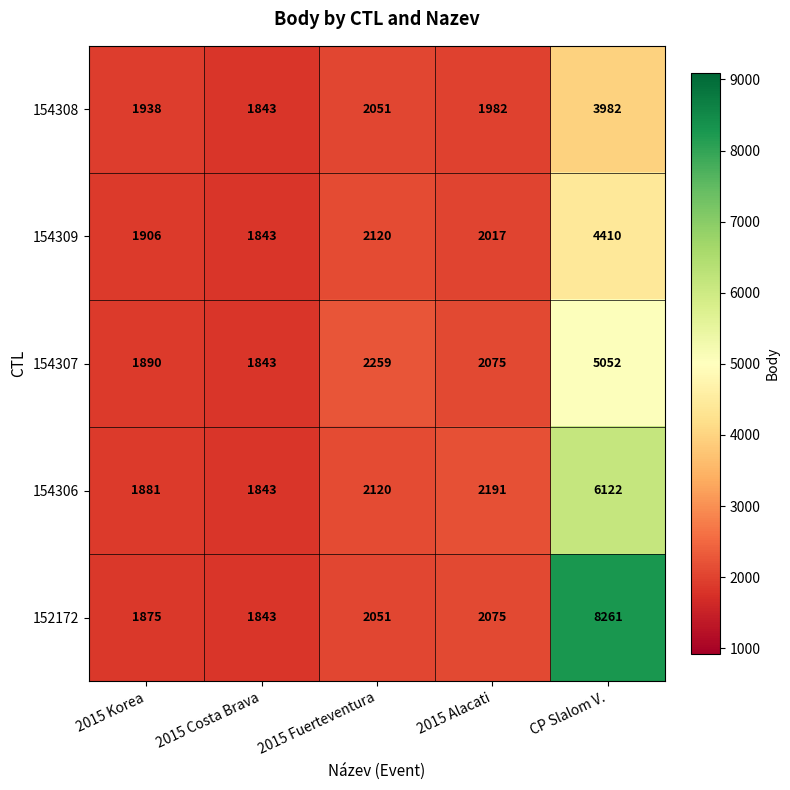

The value of 154306 at 2015 Costa Brava is 1244. True or false?

False